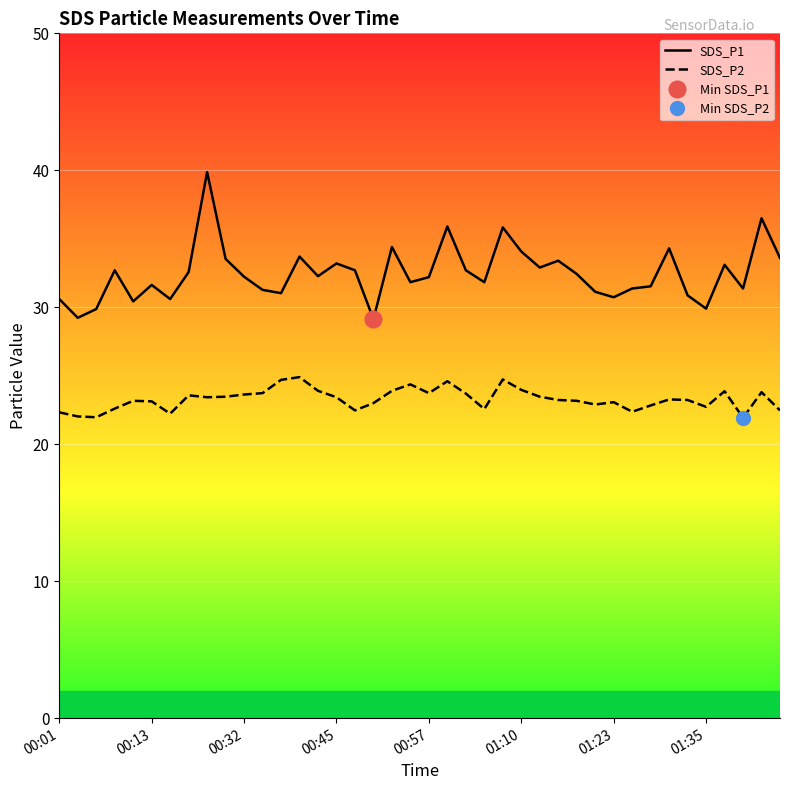

True or false: SDS_P2 and SDS_P1 intersect in this chart.

False